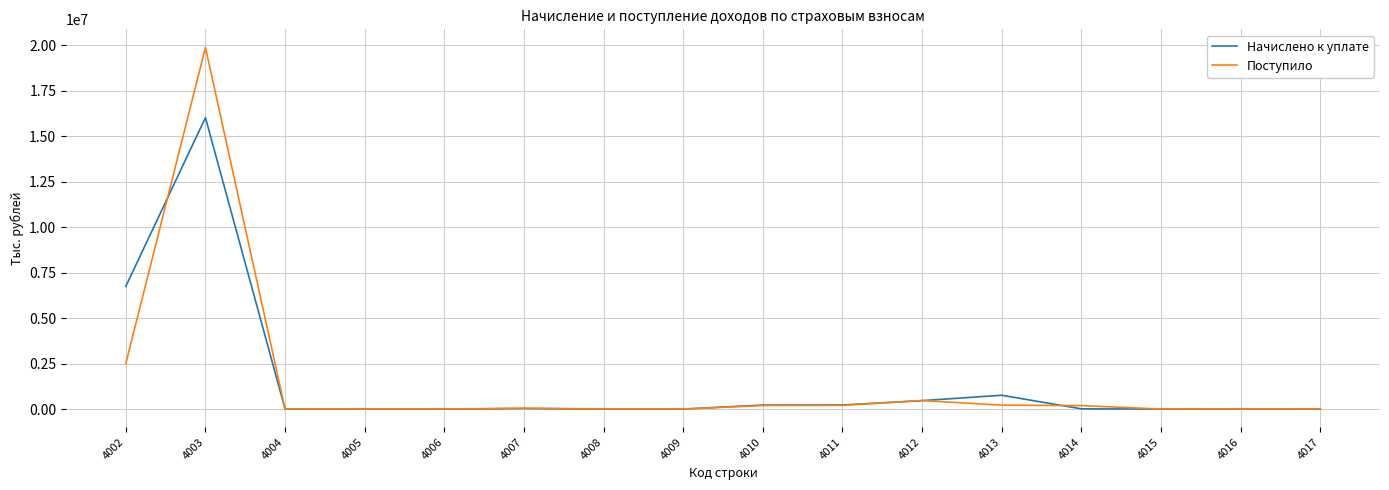

What is the sum of the Поступило values at 4016 and 4005?

967